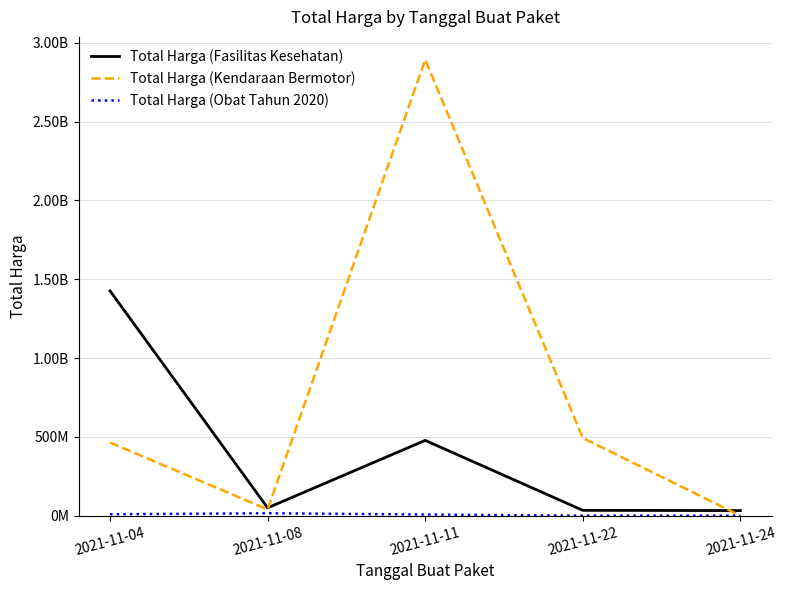

Does the chart display data point markers on the line(s)?

No